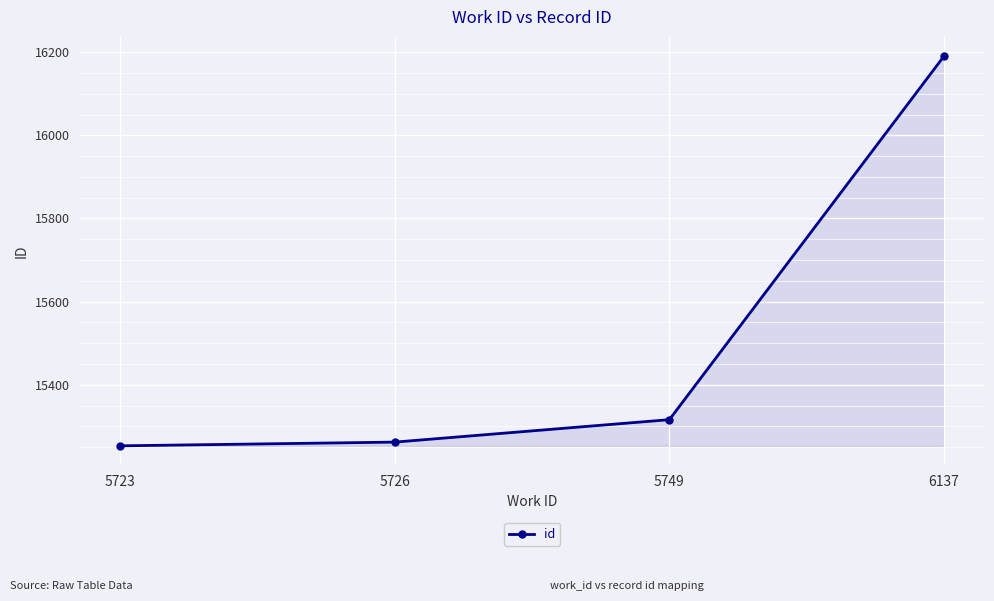

What is the approximate value at 5723?

15253